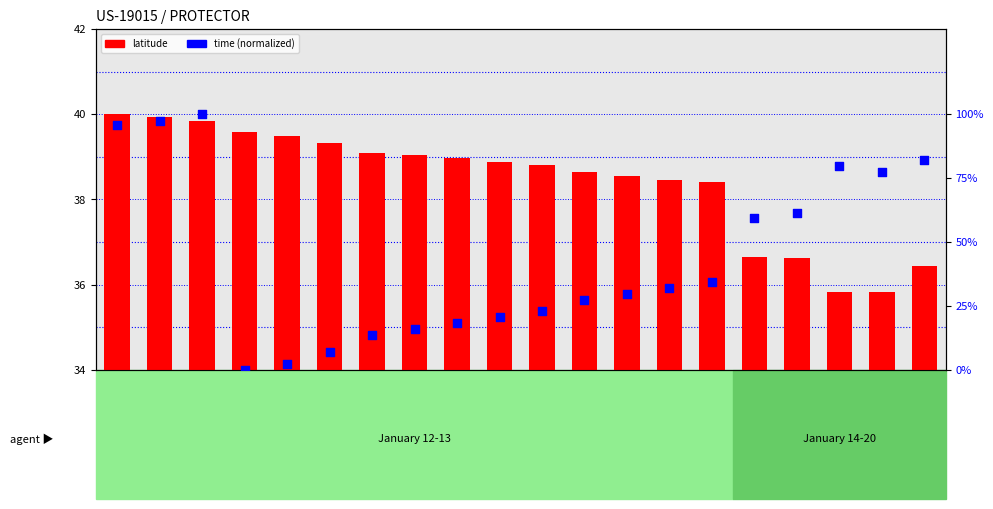

What are all the series names shown in the legend?

latitude, time (normalized)